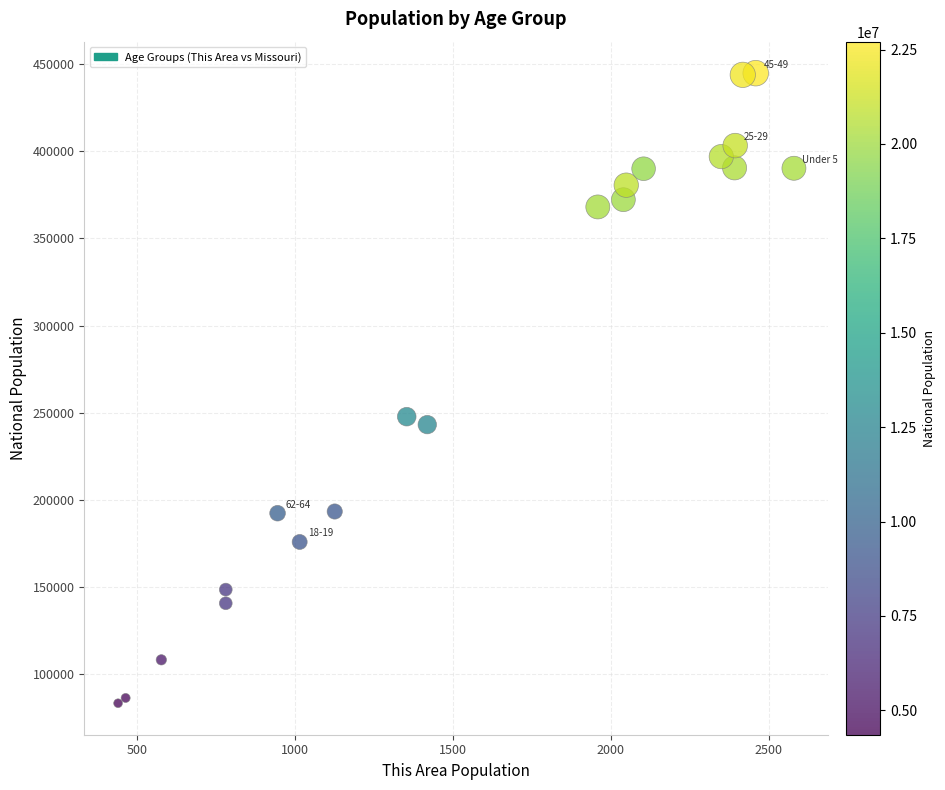

What is the range of Y values (max minus min)?

361255